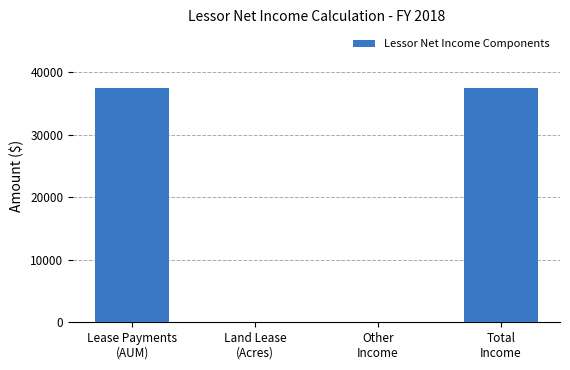

What is the maximum value shown in the chart?

37448